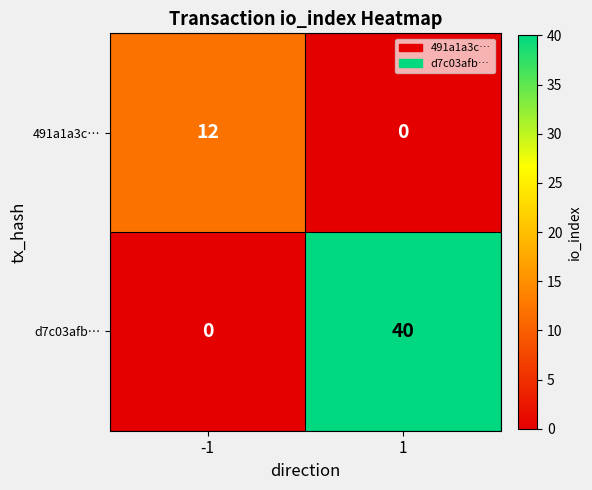

At how many categories does at least one series exceed 20?

1